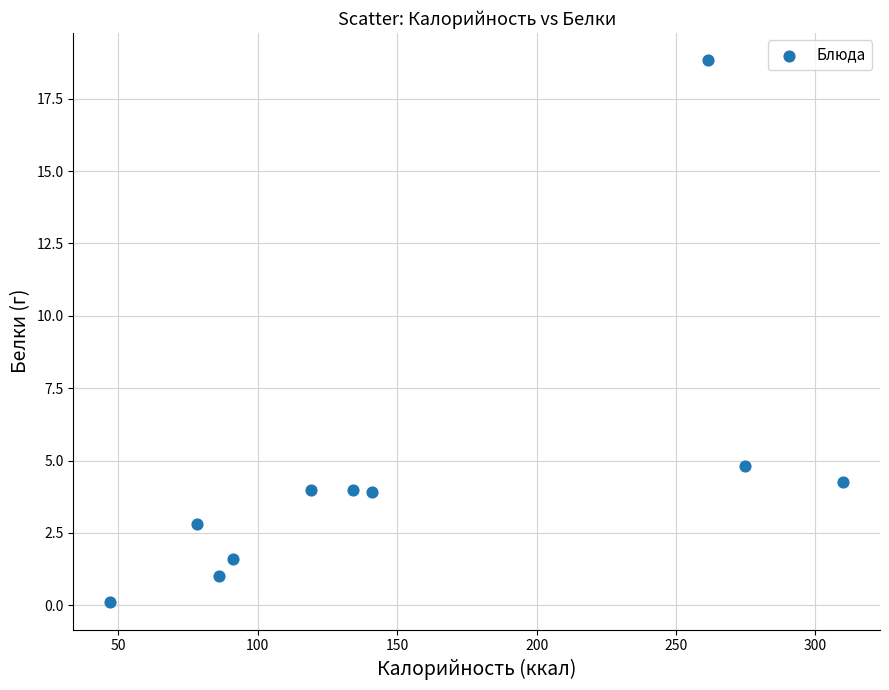

What Y value in the scatter plot is closest to 9?

4.8